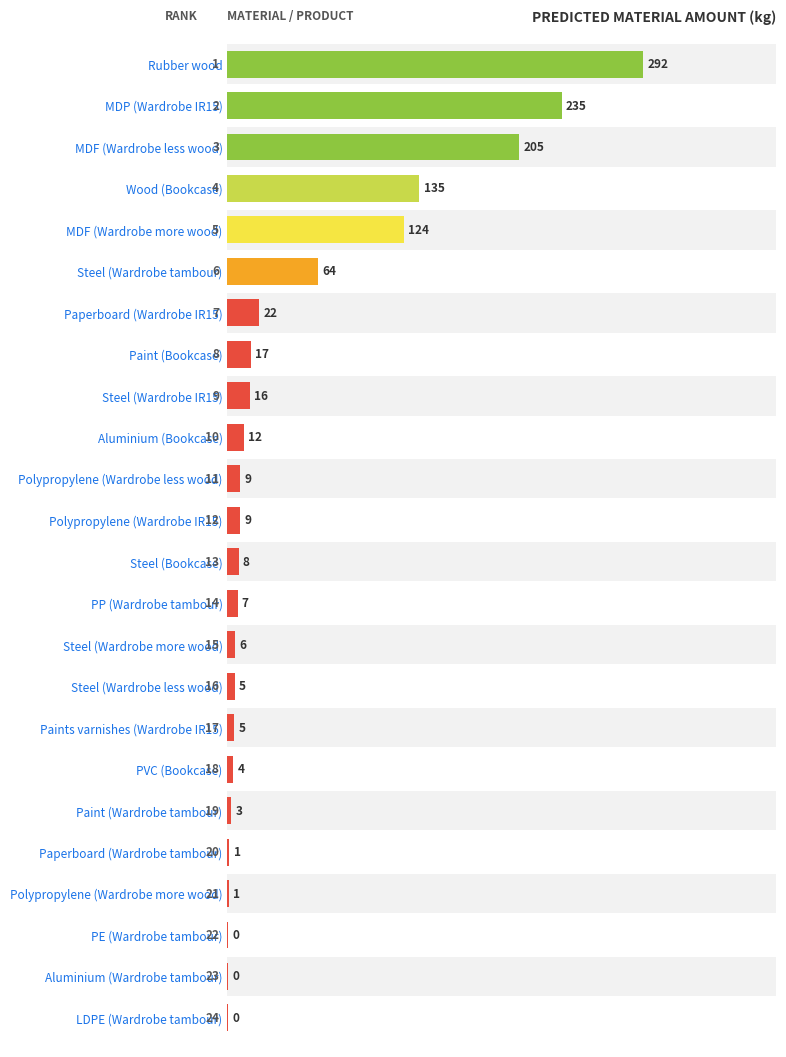

Reading left to right, list all the values displayed in this chart.

292.5	235.0	205.1	135.0	124.2	63.6	22.2	16.6	15.7	11.8	9.1	9.1	8.0	7.1	5.5	5.3	4.8	4.0	2.8	1.3	1.2	0.4	0.3	0.2